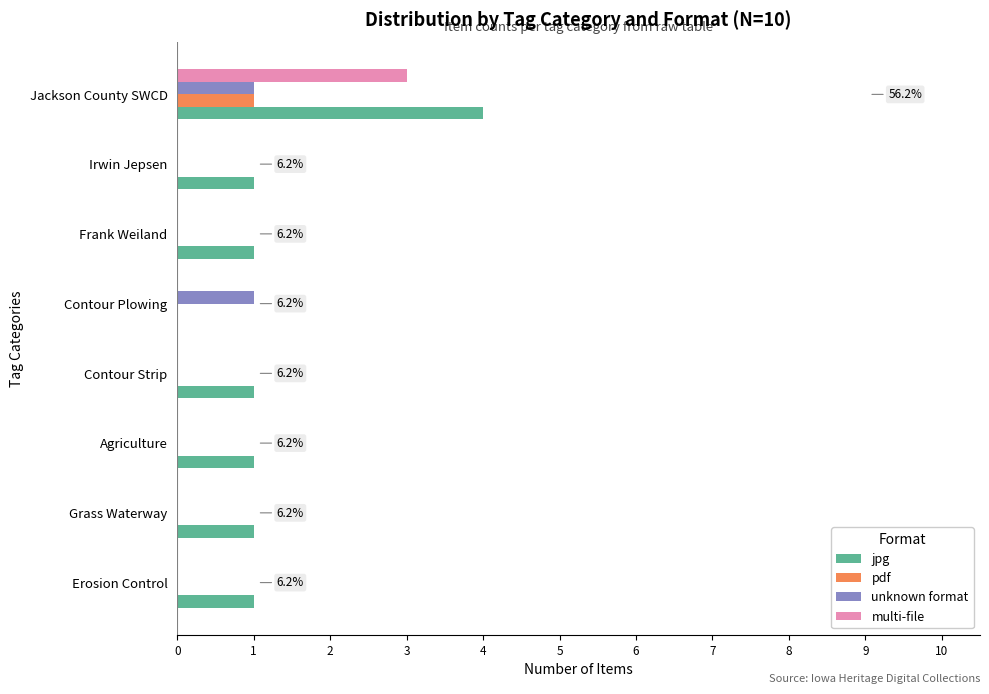

What is the sum of all multi-file values?

3